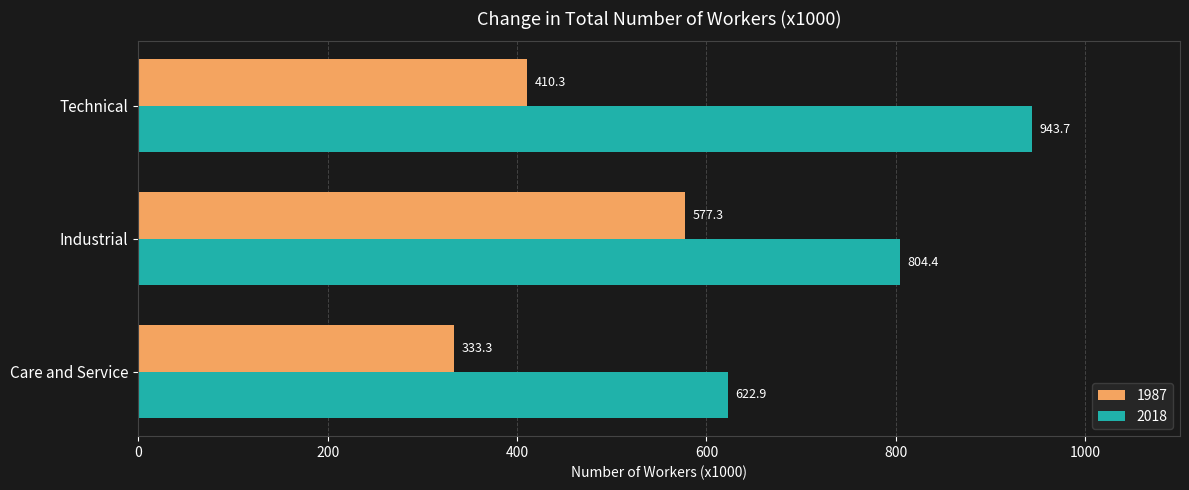

The value of 2018 at Industrial is 804.4. True or false?

True